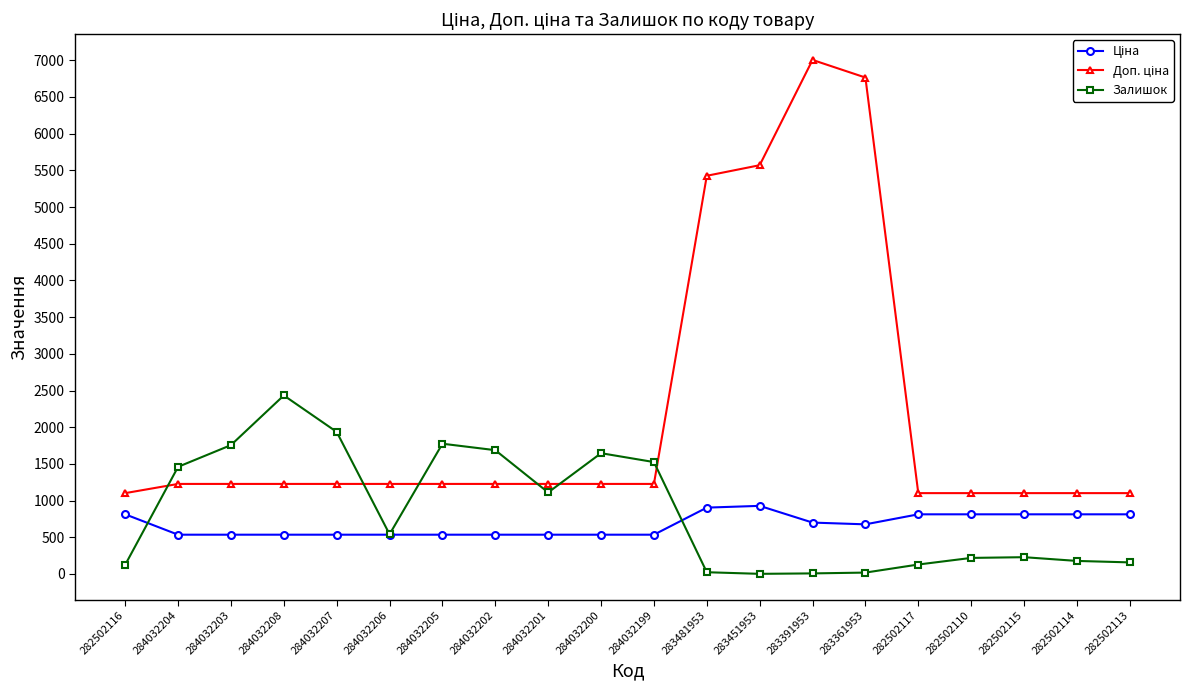

What position from the left is 283481953?

12